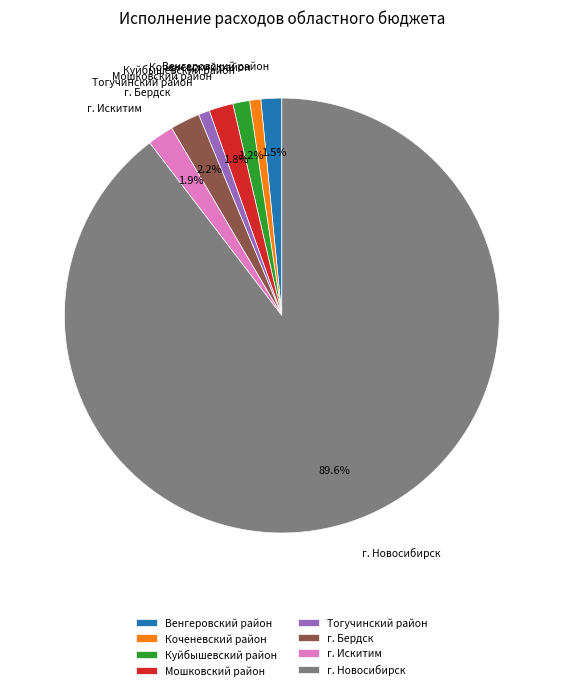

What percentage is NOT represented by Венгеровский район?

98.5%